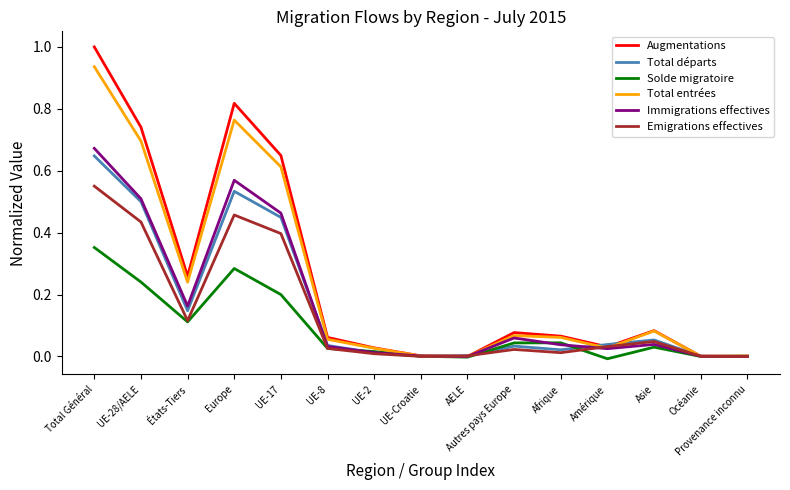

Which label corresponds to the largest value in the chart?

Total Général